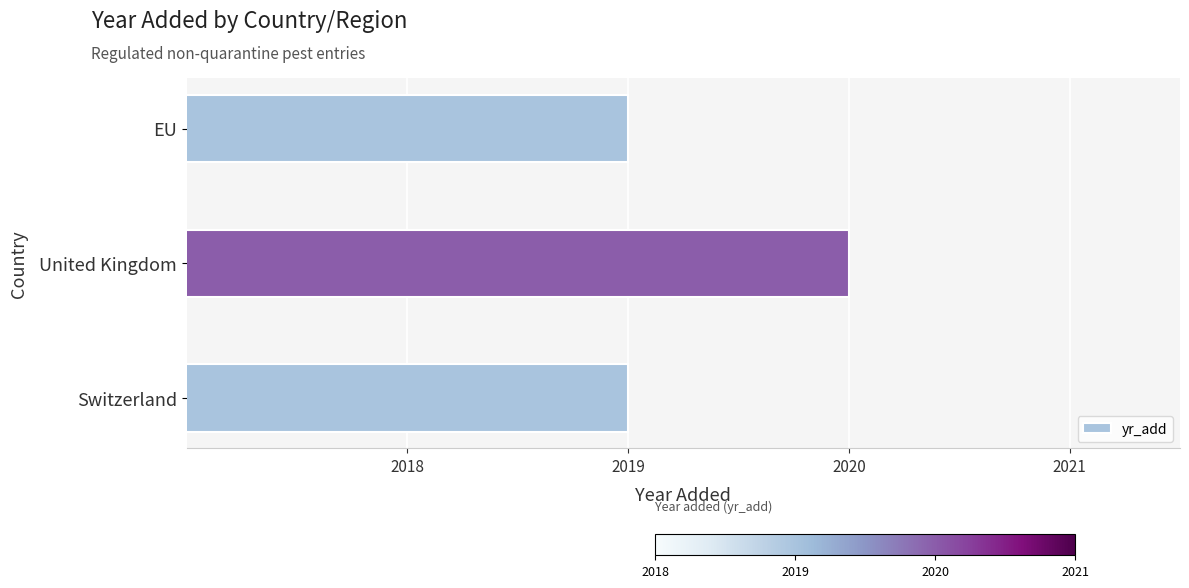

Which has a higher value, EU or United Kingdom?

United Kingdom